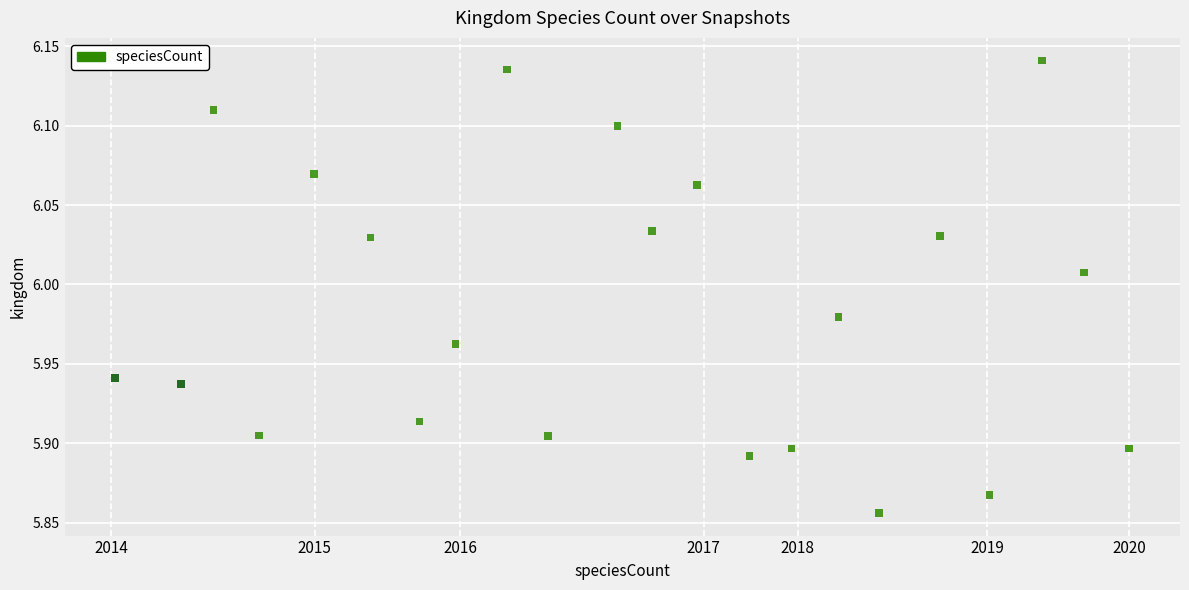

What is the range of Y values (max minus min)?

0.3